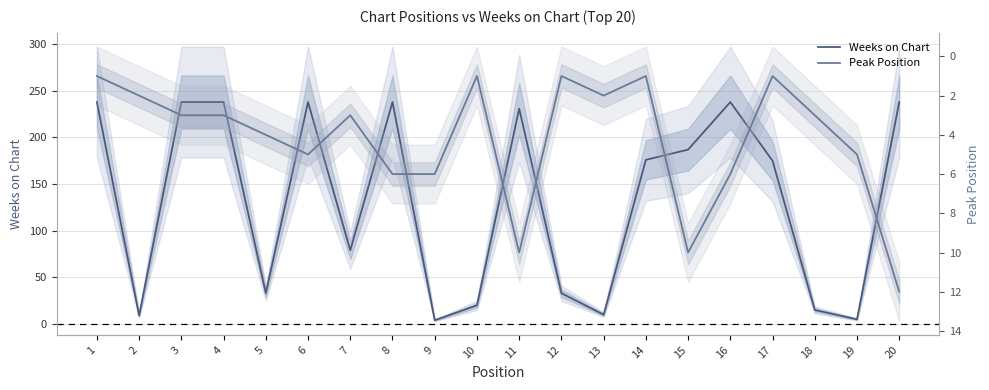

How many lines are shown in the chart?

2